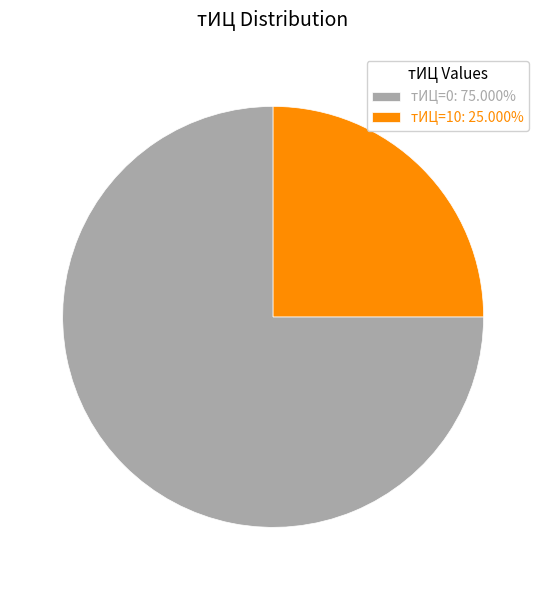

How many slices are in this pie chart?

2